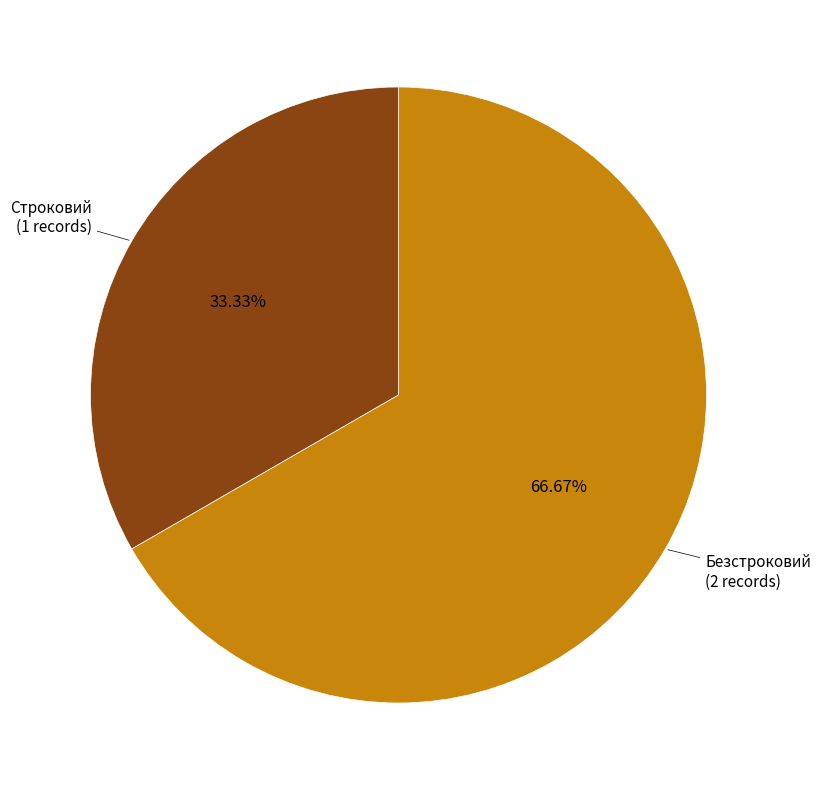

What portion of the pie excludes Строковий?

66.7%